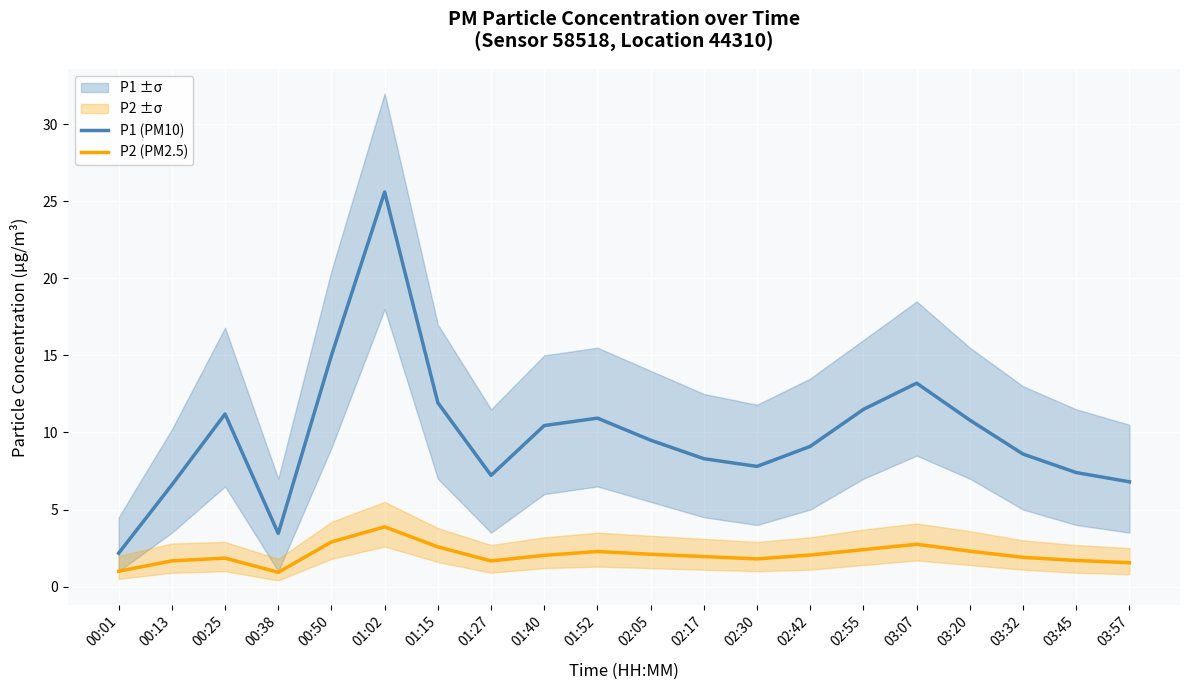

Which series has the largest total across all categories?

P1 (PM10)